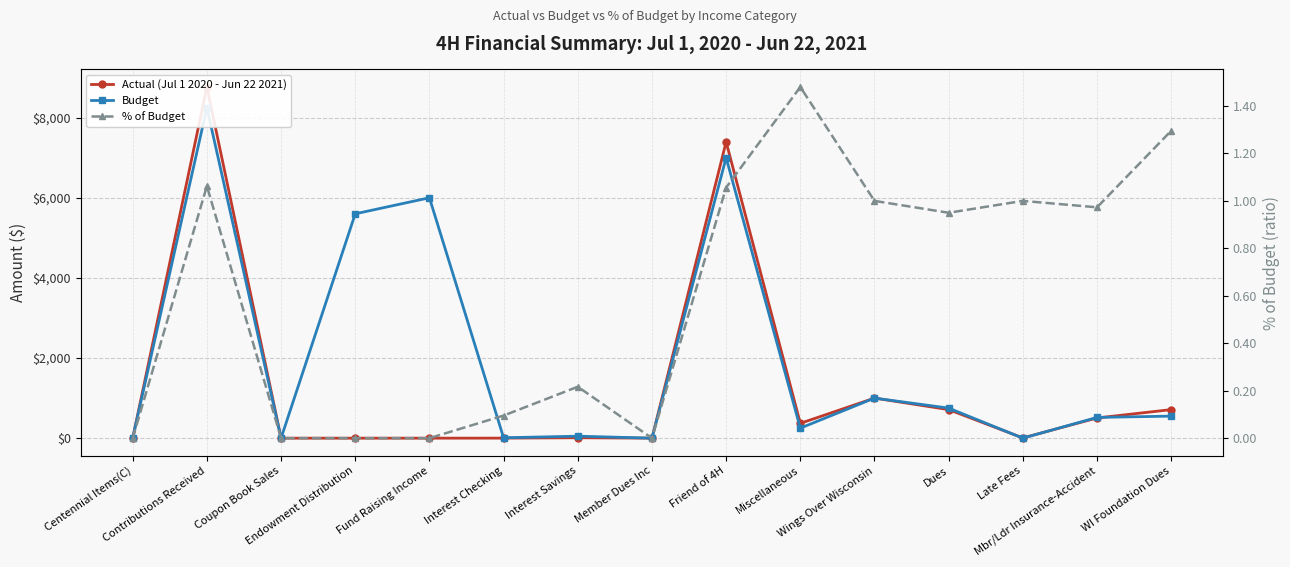

What is the average value of the Actual (Jul 1 2020 - Jun 22 2021) series?

1298.4